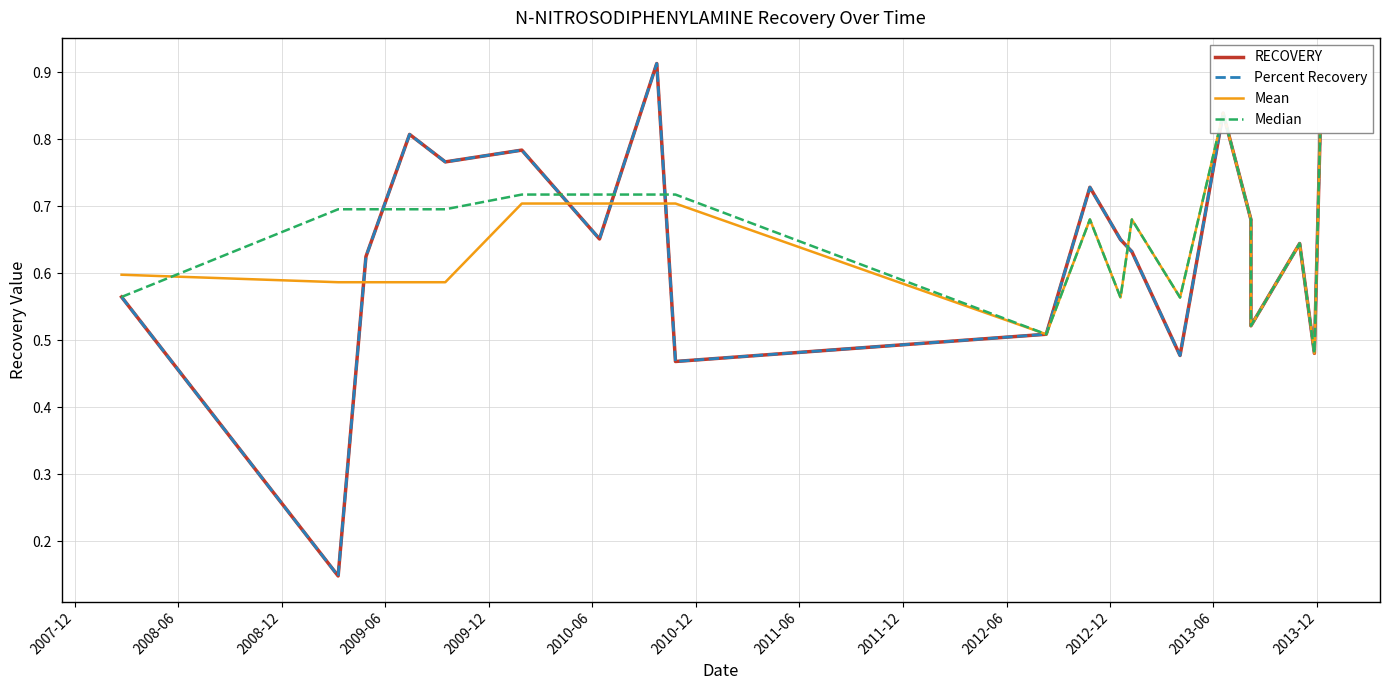

At which category does RECOVERY reach its first local peak?

2009-06